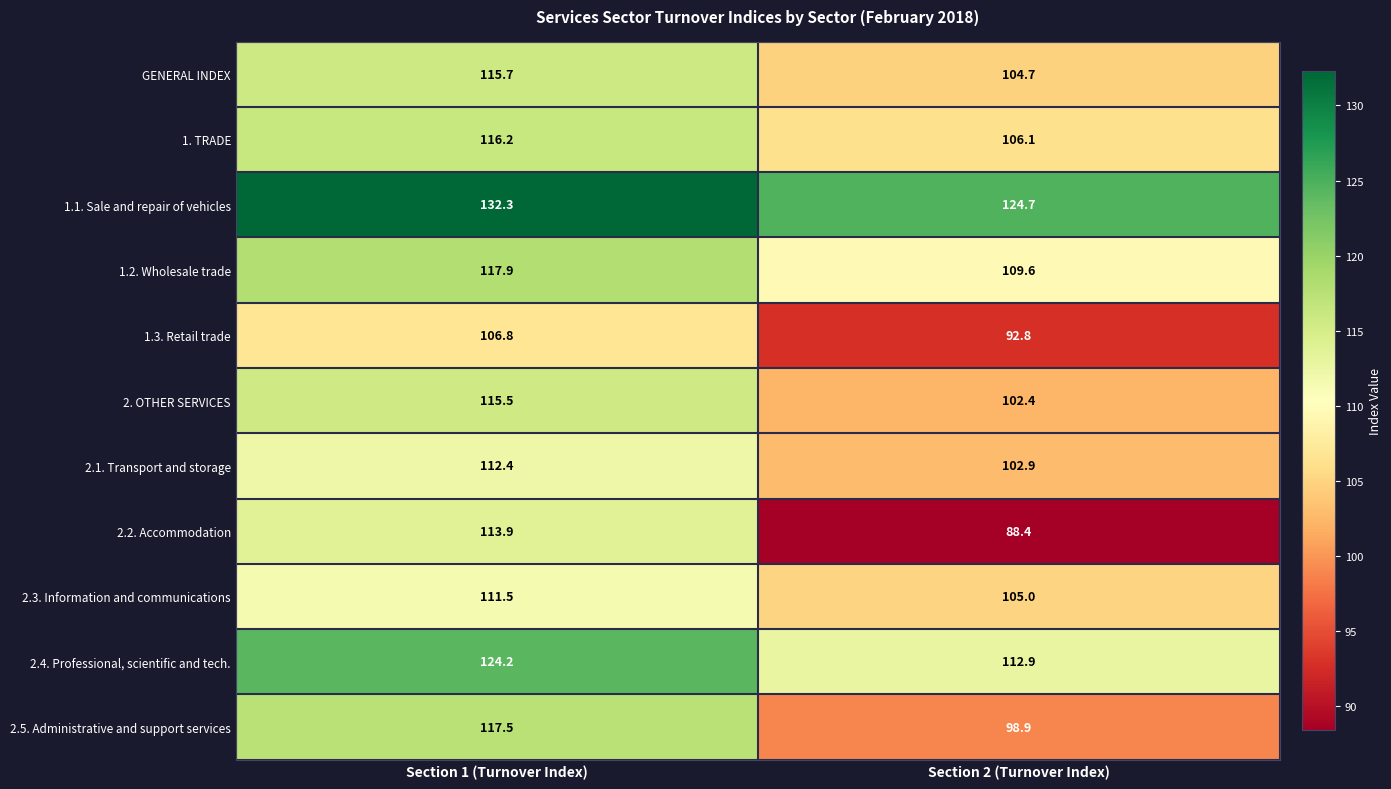

The value of 1.3. Retail trade at Section 1 (Turnover Index) is 56.3. True or false?

False